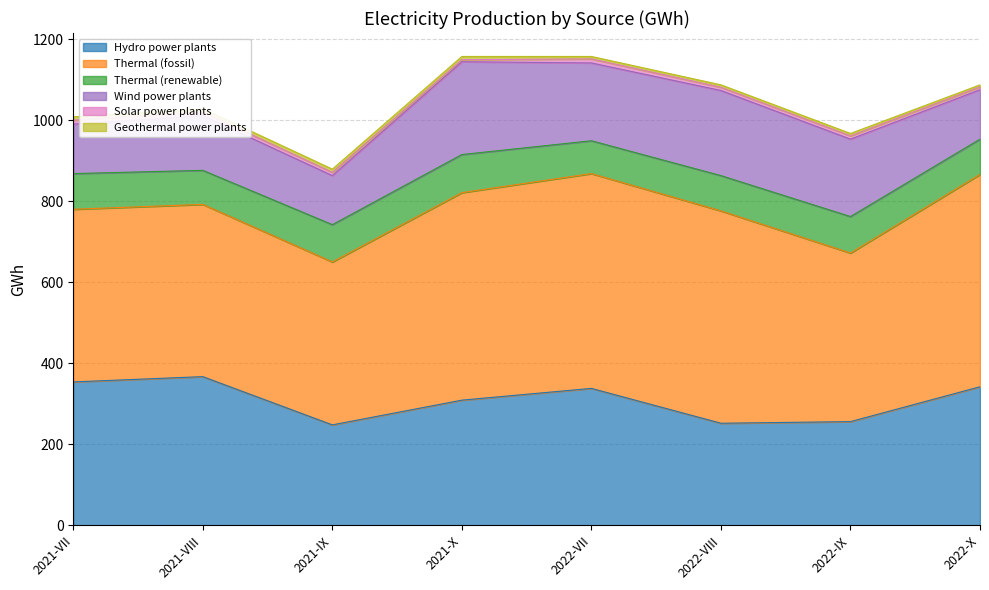

What is the sum of the Geothermal power plants values at 2021-IX and 2022-X?

13